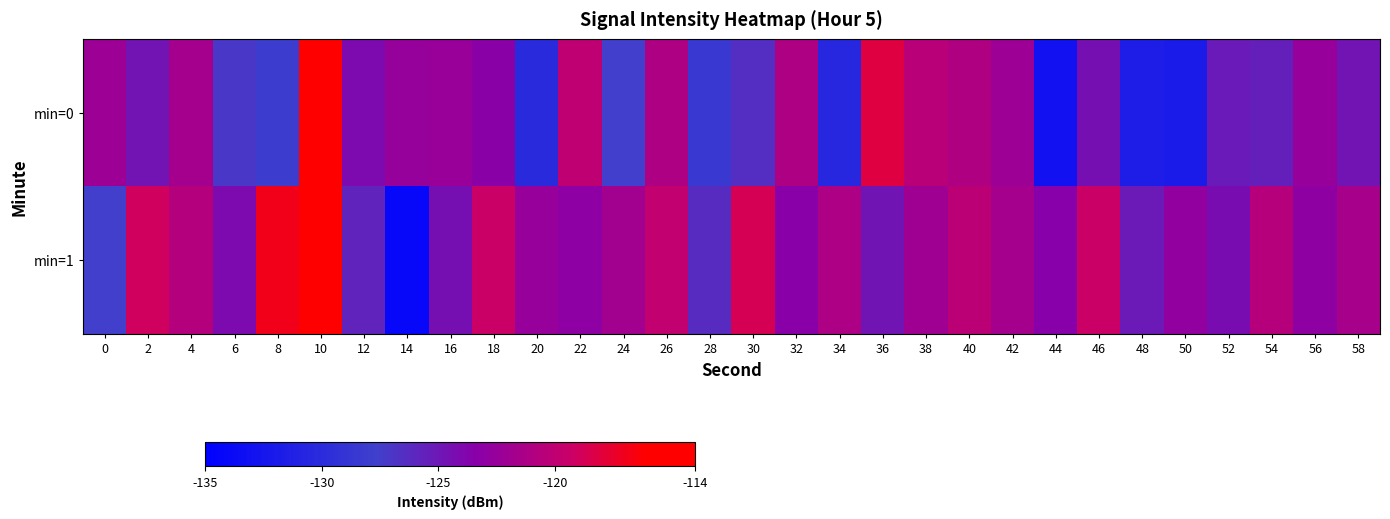

Between 14 and 42, which is larger?

42